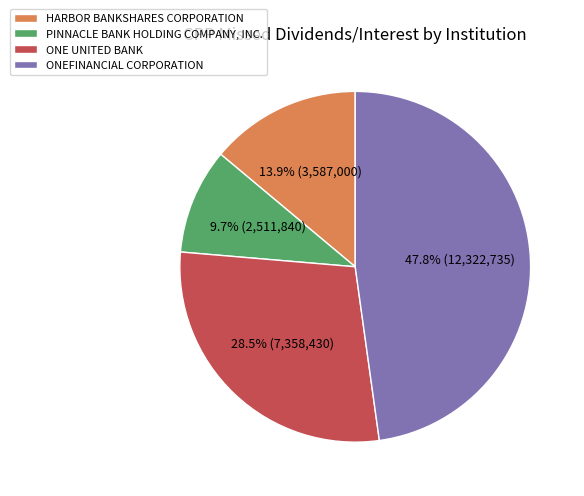

How much of the chart is everything except PINNACLE BANK HOLDING COMPANY, INC.?

90.3%